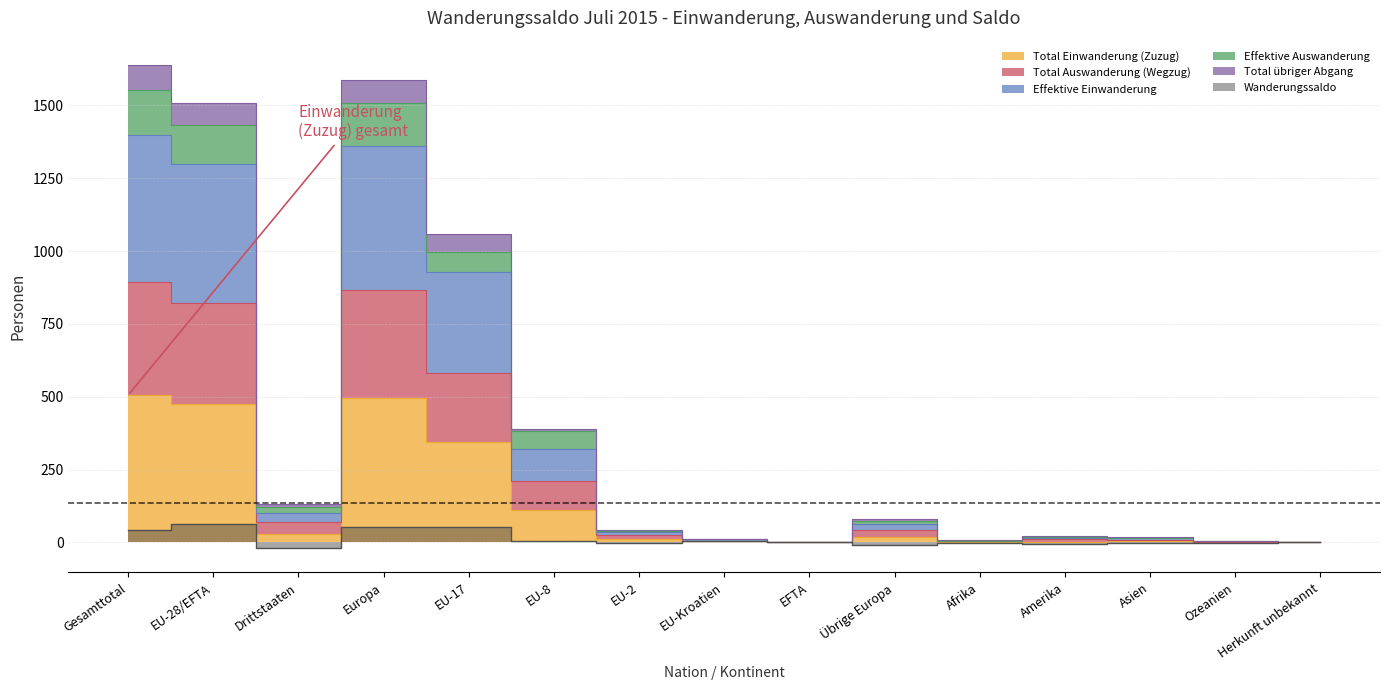

Is it true that Effektive Einwanderung equals 2 at Afrika?

False